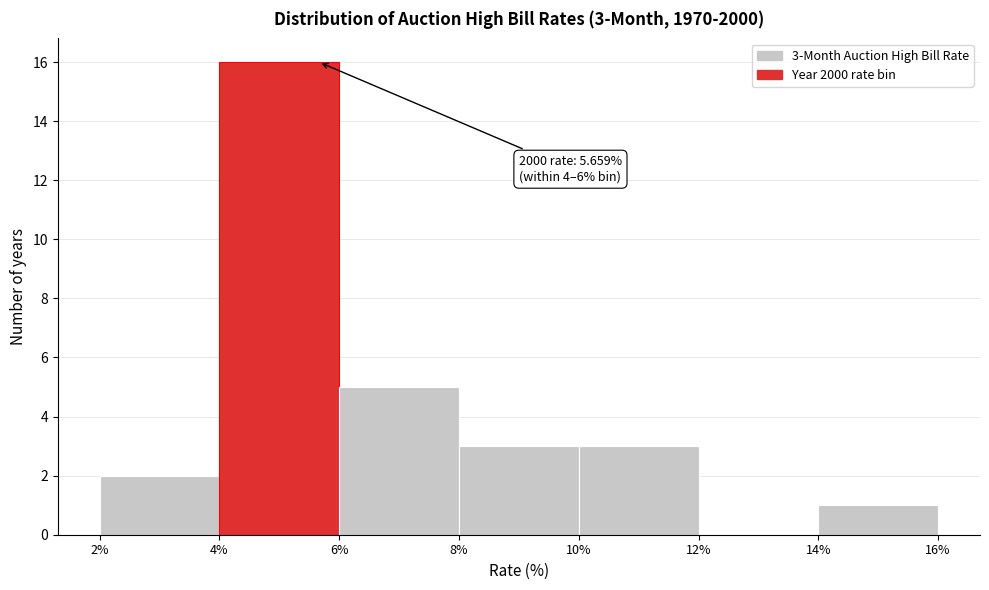

Over which range of the x-axis is the bar tallest?

4% to 6%